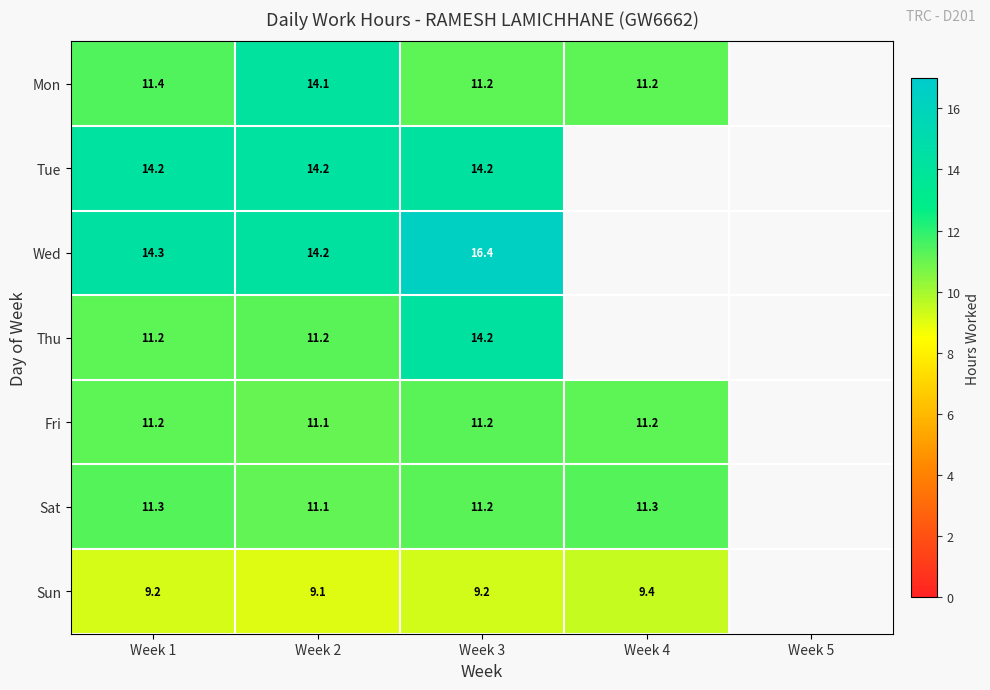

Is the value of Sat at Week 1 greater than the value of Thu at Week 2?

Yes